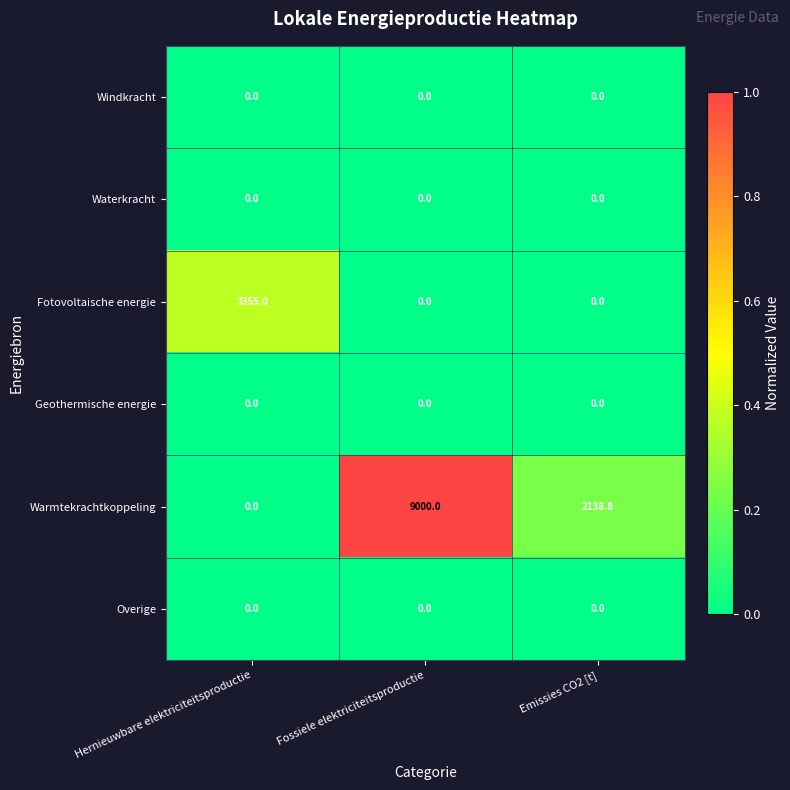

What is the total value across all series at Fossiele elektriciteitsproductie?

9000.0